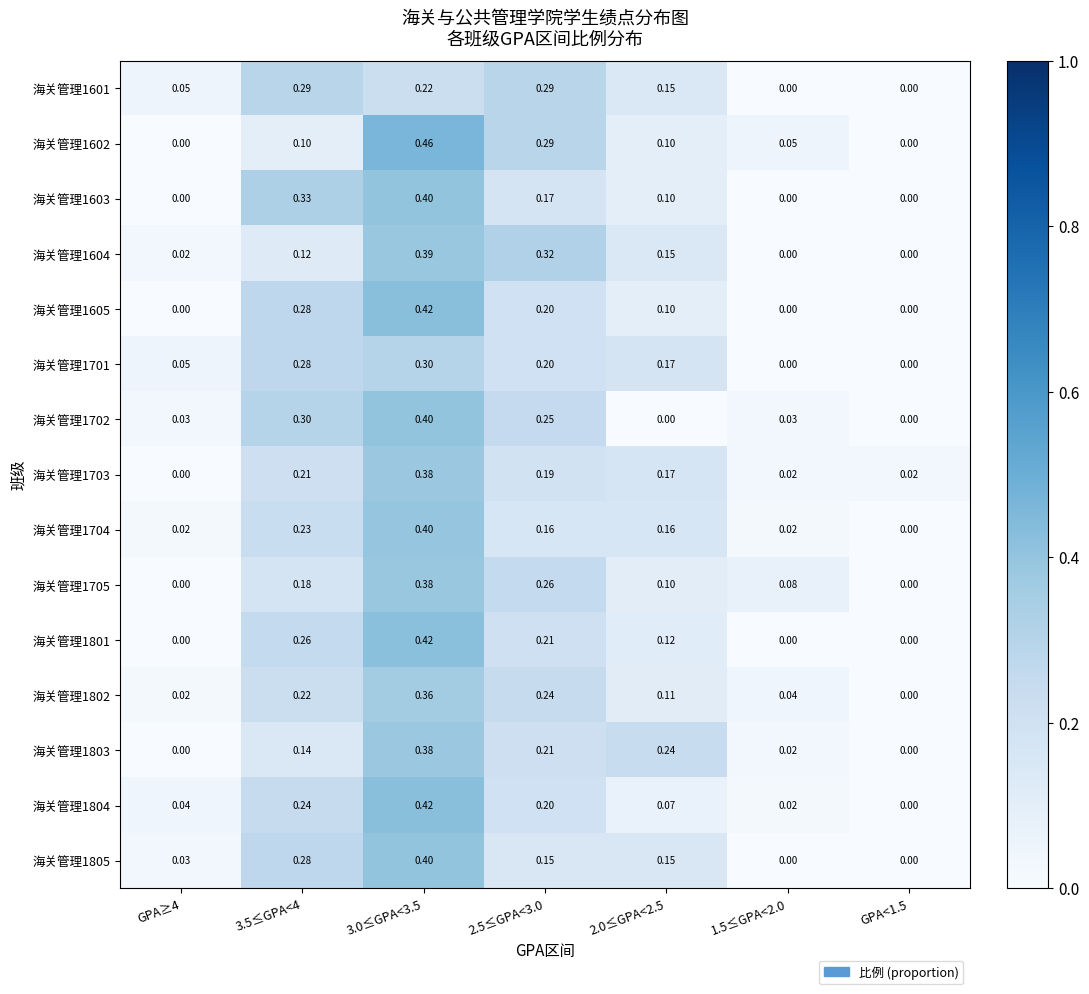

Is the value of 海关管理1604 at 1.5≤GPA<2.0 greater than the value of 海关管理1603 at 3.5≤GPA<4?

No